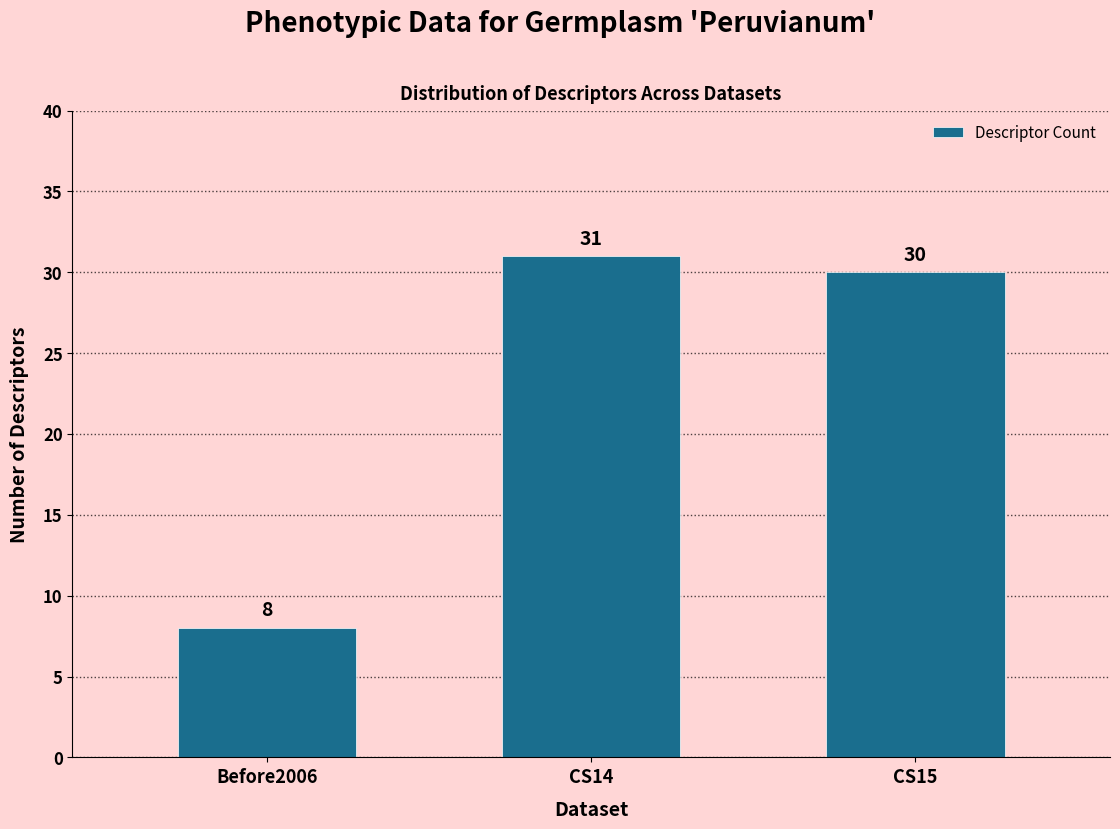

Reading left to right, extract all data points from this chart.

Before2006=8	CS14=31	CS15=30